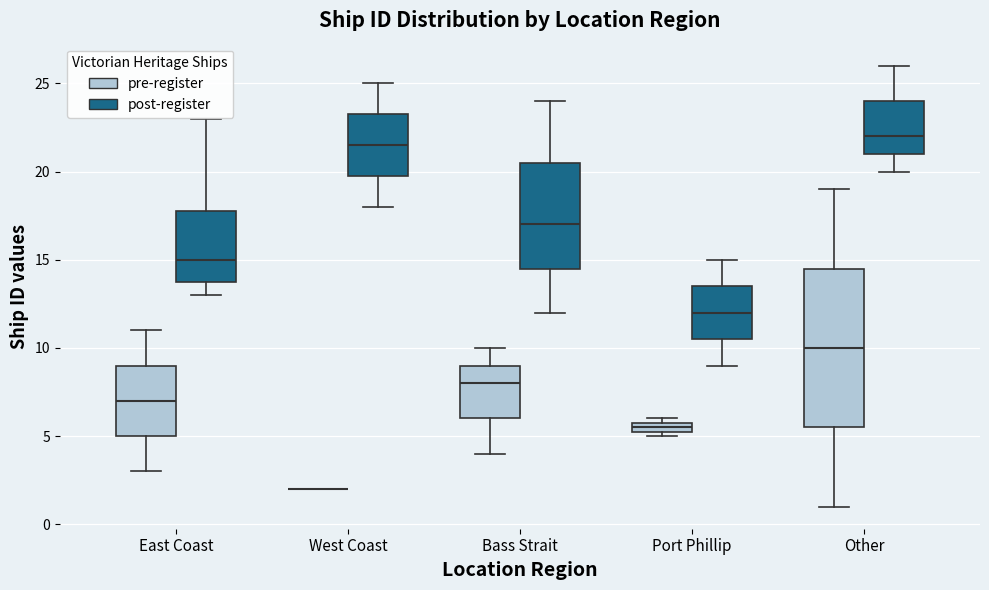

Where does the upper whisker of the box for East Coast (pre-register) end on the y-axis? The values are not printed on the chart, so give them approximately, as read against the axis.

11.0